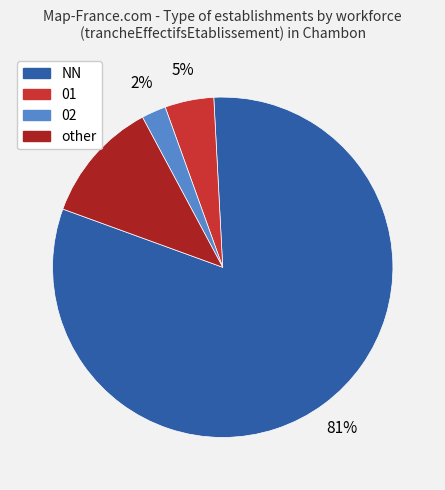

Rank the categories by value from highest to lowest.

NN, other, 01, 02